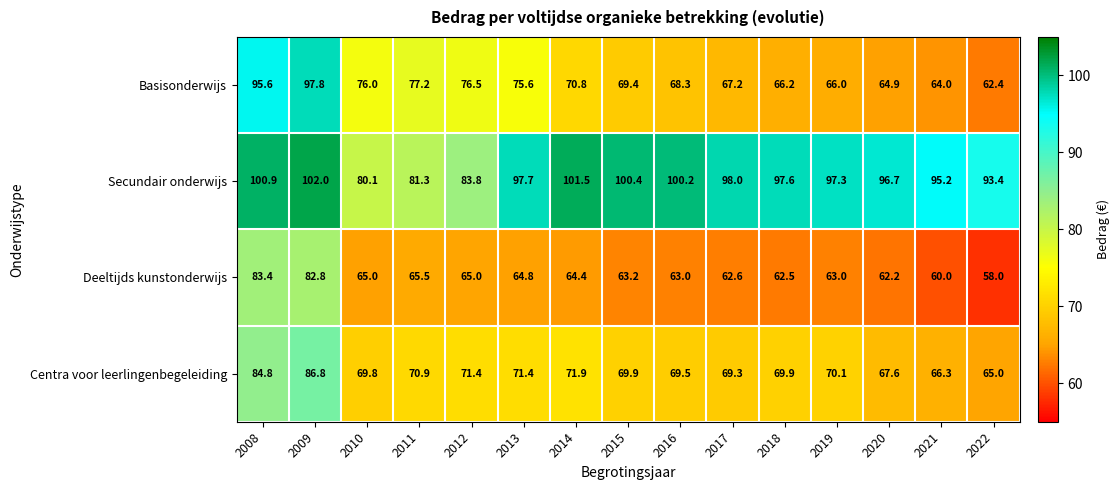

What is the difference between the Secundair onderwijs values at 2008 and 2009?

1.1